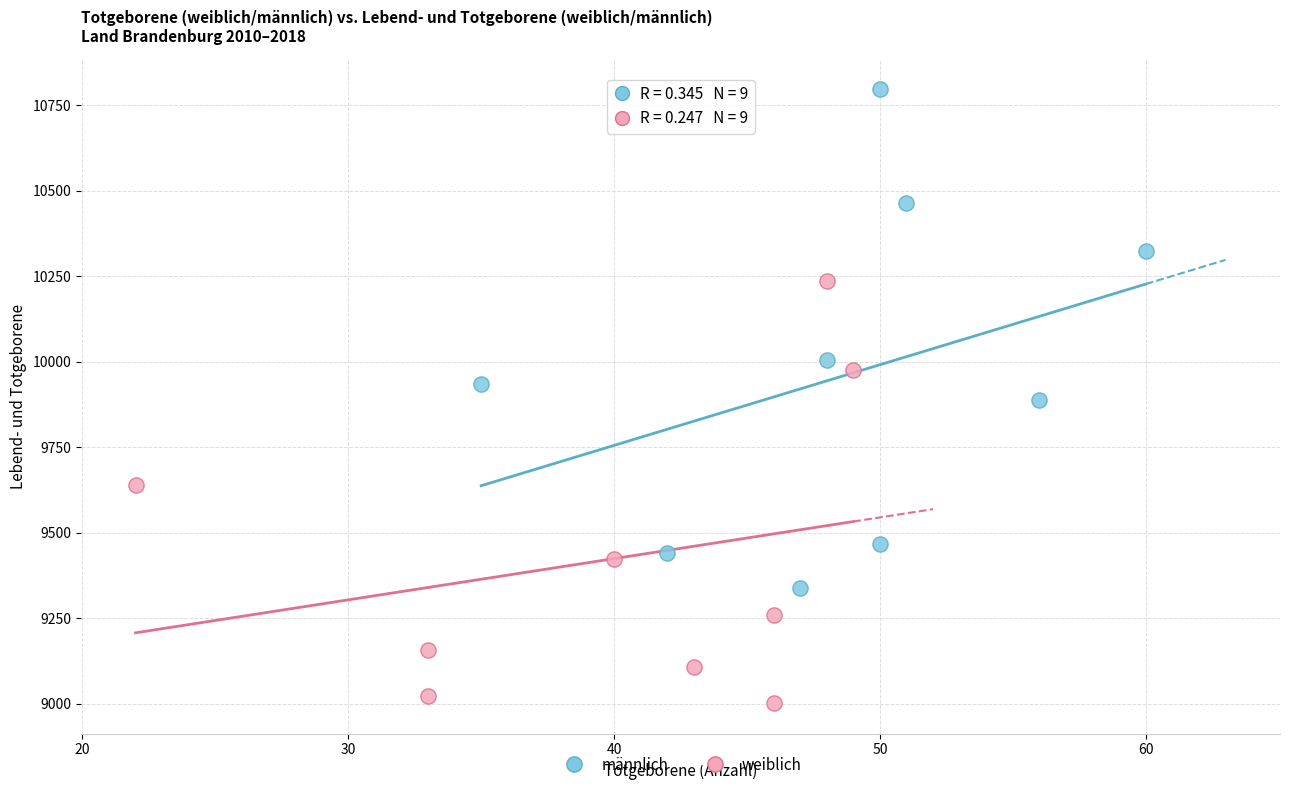

Which series has the widest spread of Y values?

männlich